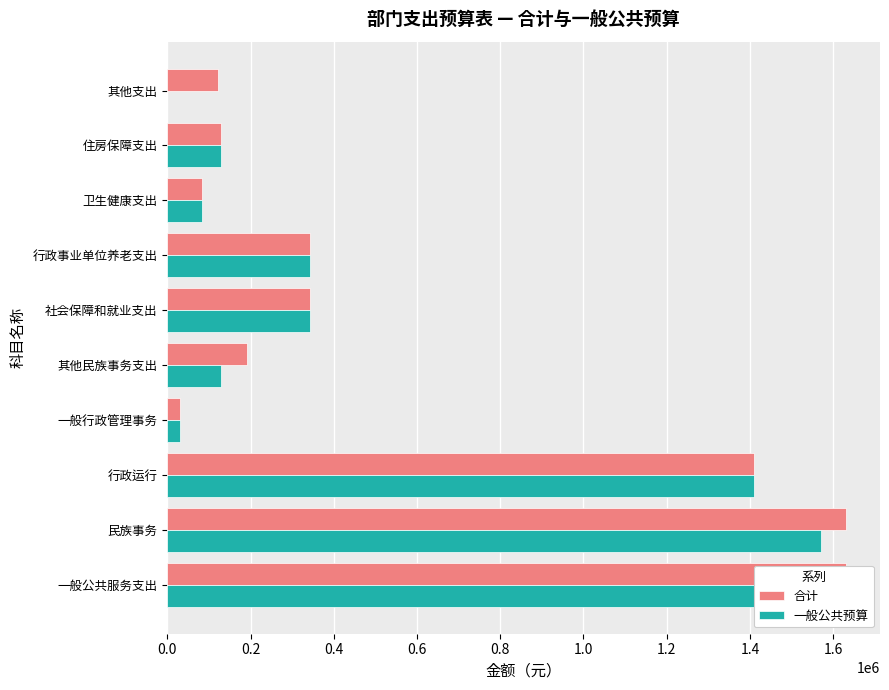

What is the greatest value displayed?

1631075.8